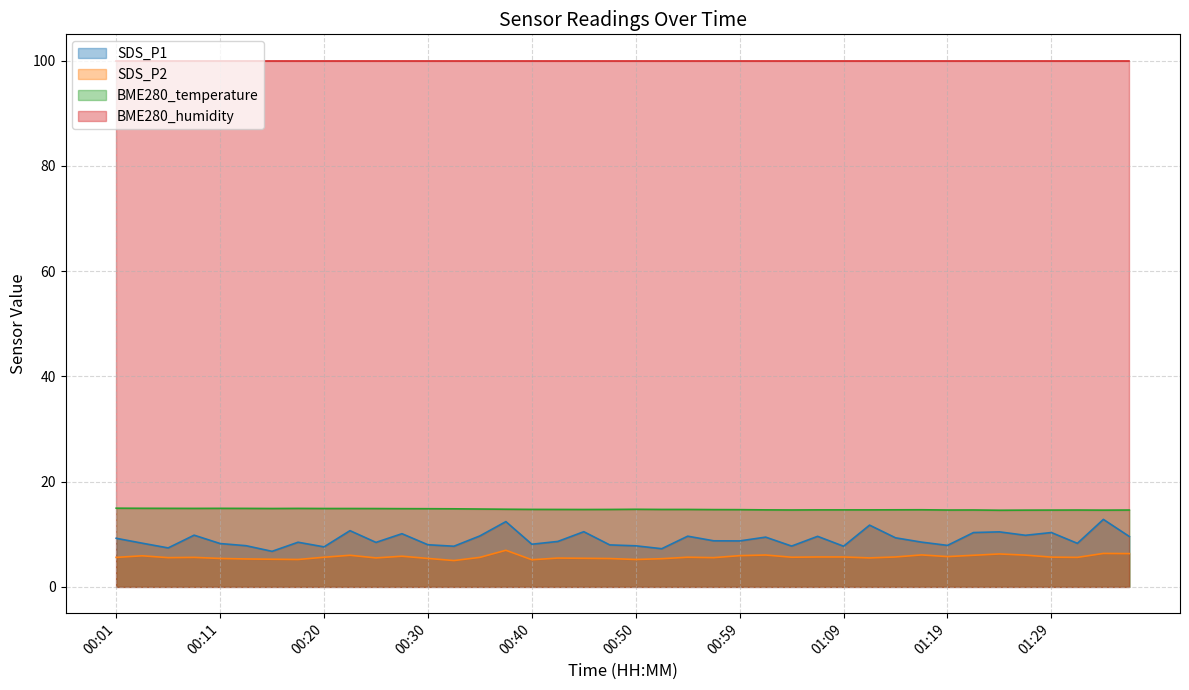

What is the highest value of the SDS_P1 series?

12.8